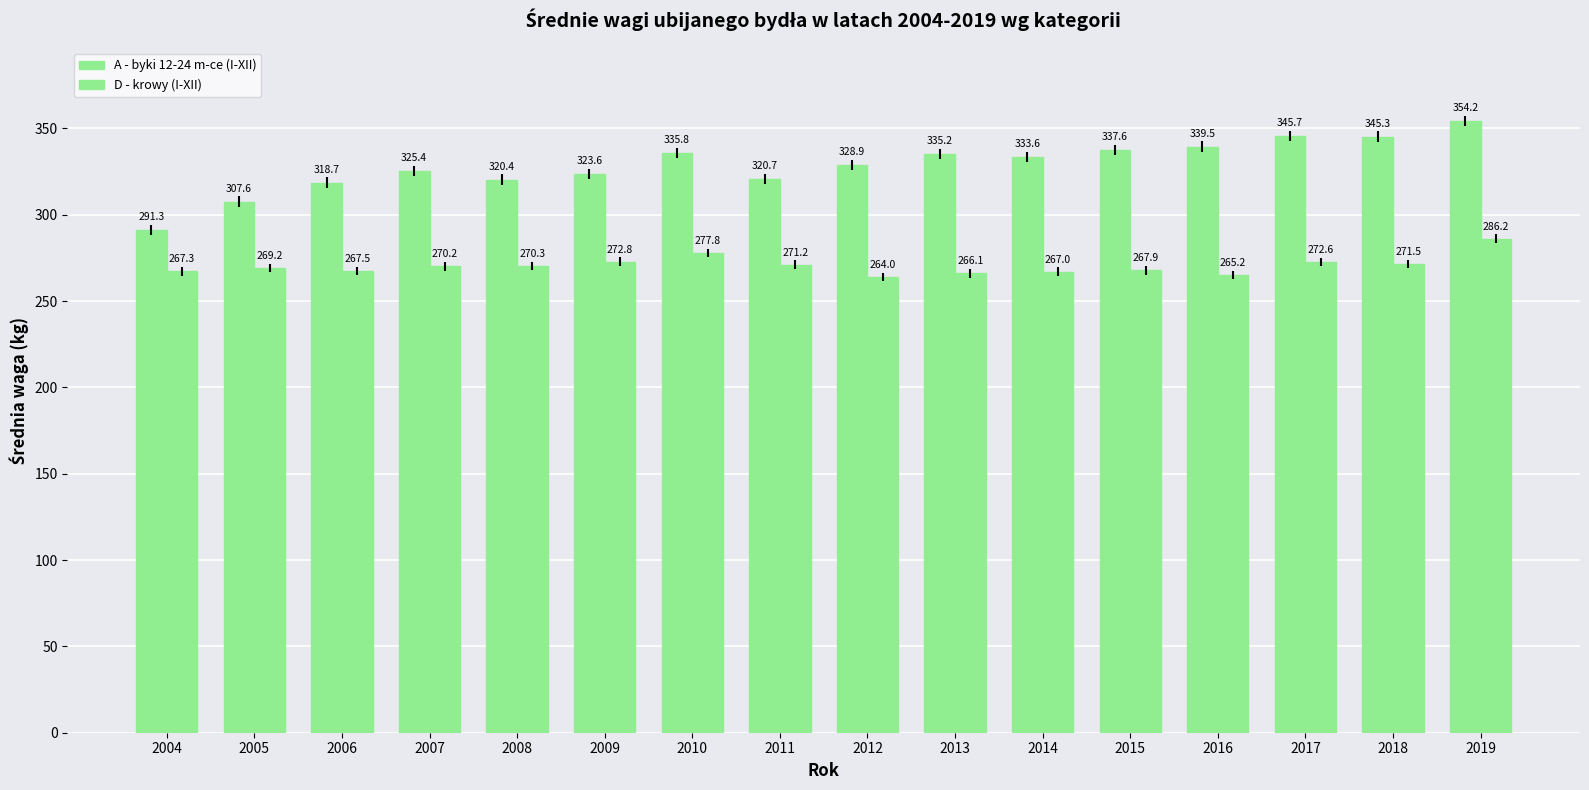

Is it true that A - byki 12-24 m-ce (I-XII) equals 155.7 at 2006?

False